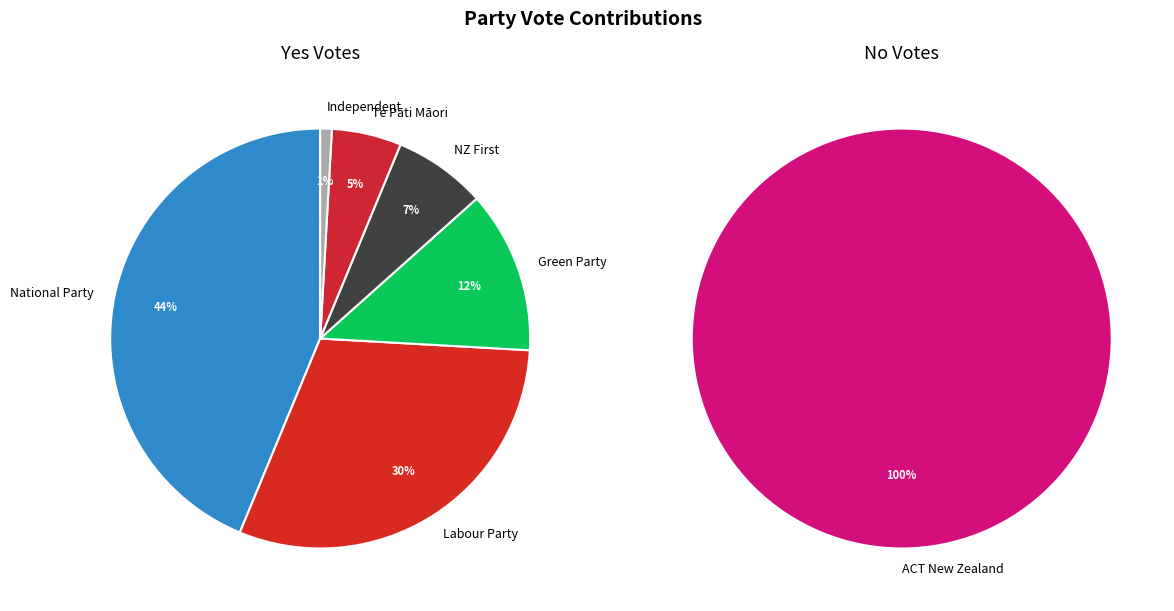

To the nearest percent, what percentage of the pie is Te Pāti Māori?

5%